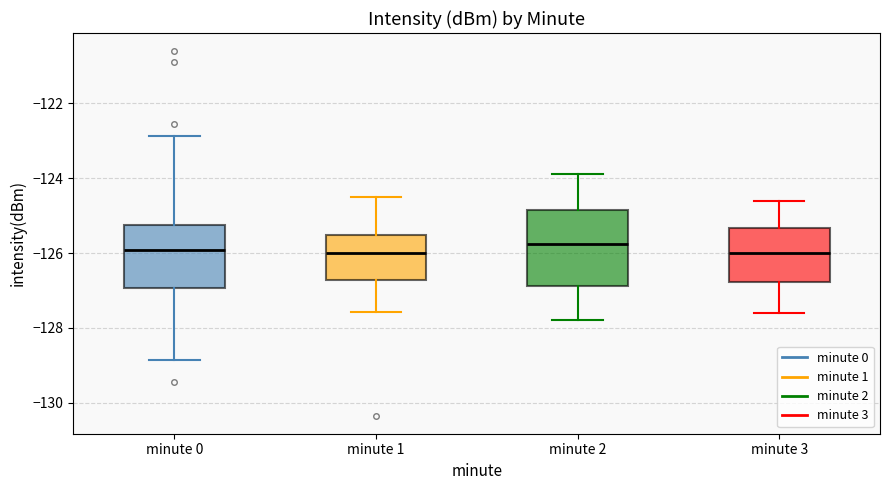

Reading left to right, transcribe this box plot: for each box, give where its median line is, the range the box spans, and where its two whiskers end, as read against the y-axis. The values are not printed on the chart, so give them approximately, as read against the axis.

minute 0: median -126.0, box -127.0 to -125.2, whiskers -128.8 to -122.8
minute 1: median -126.0, box -126.8 to -125.6, whiskers -127.6 to -124.4
minute 2: median -125.8, box -126.8 to -124.8, whiskers -127.8 to -123.8
minute 3: median -126.0, box -126.8 to -125.4, whiskers -127.6 to -124.6